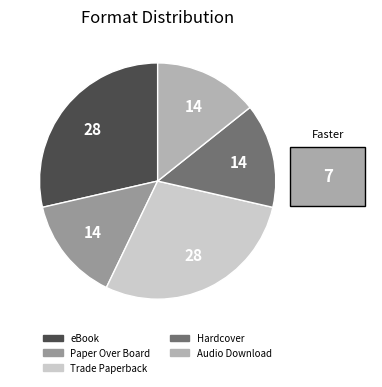

How many slices are in this pie chart?

5